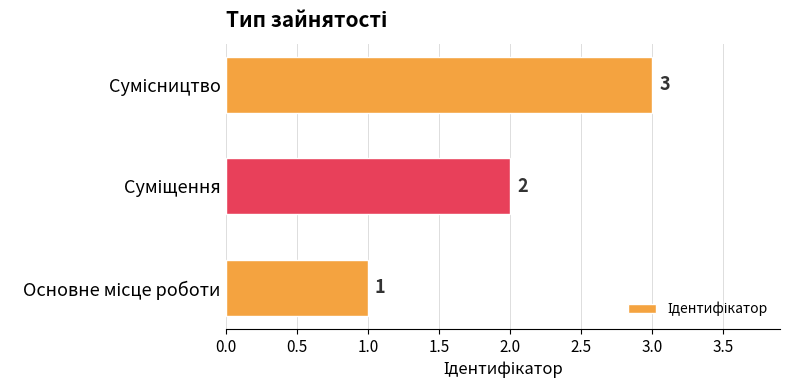

Count the values in the range 1 to 3.

3